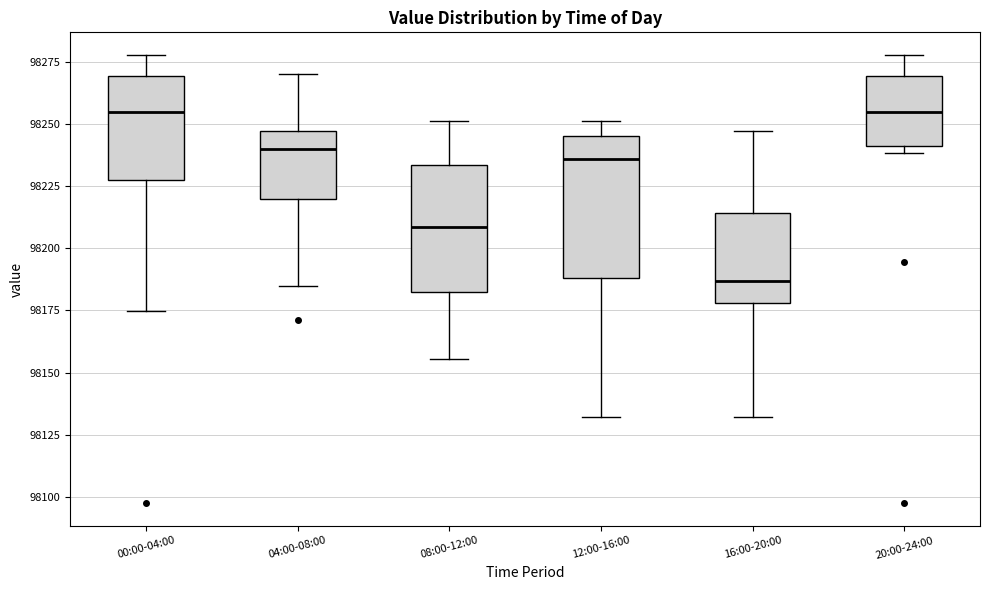

Which box has the lowest median line?

16:00-20:00